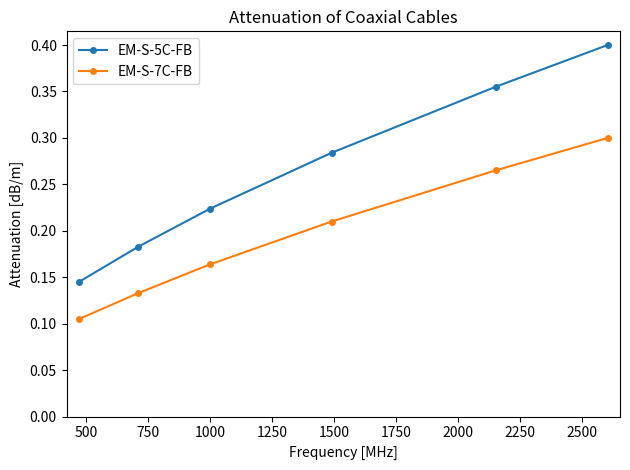

True or false: EM-S-5C-FB and EM-S-7C-FB intersect in this chart.

False